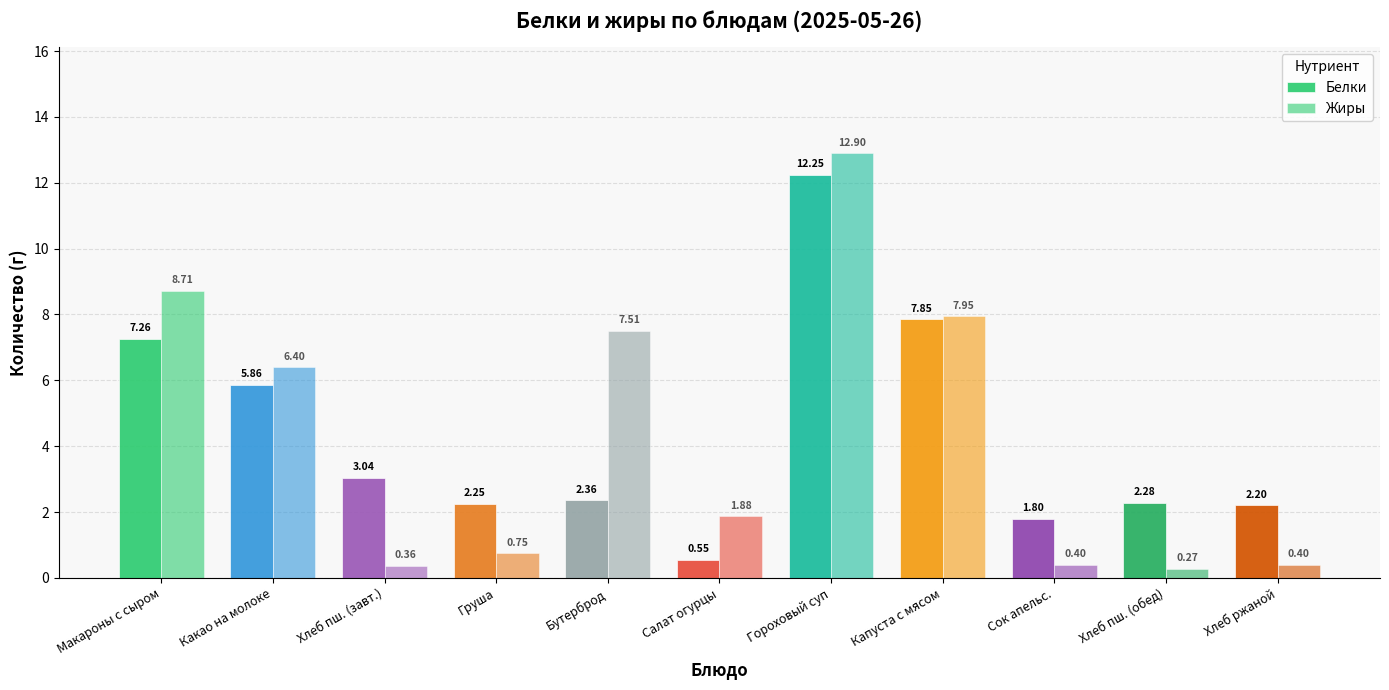

What is the label of the 10th bar from the right?

Какао на молоке